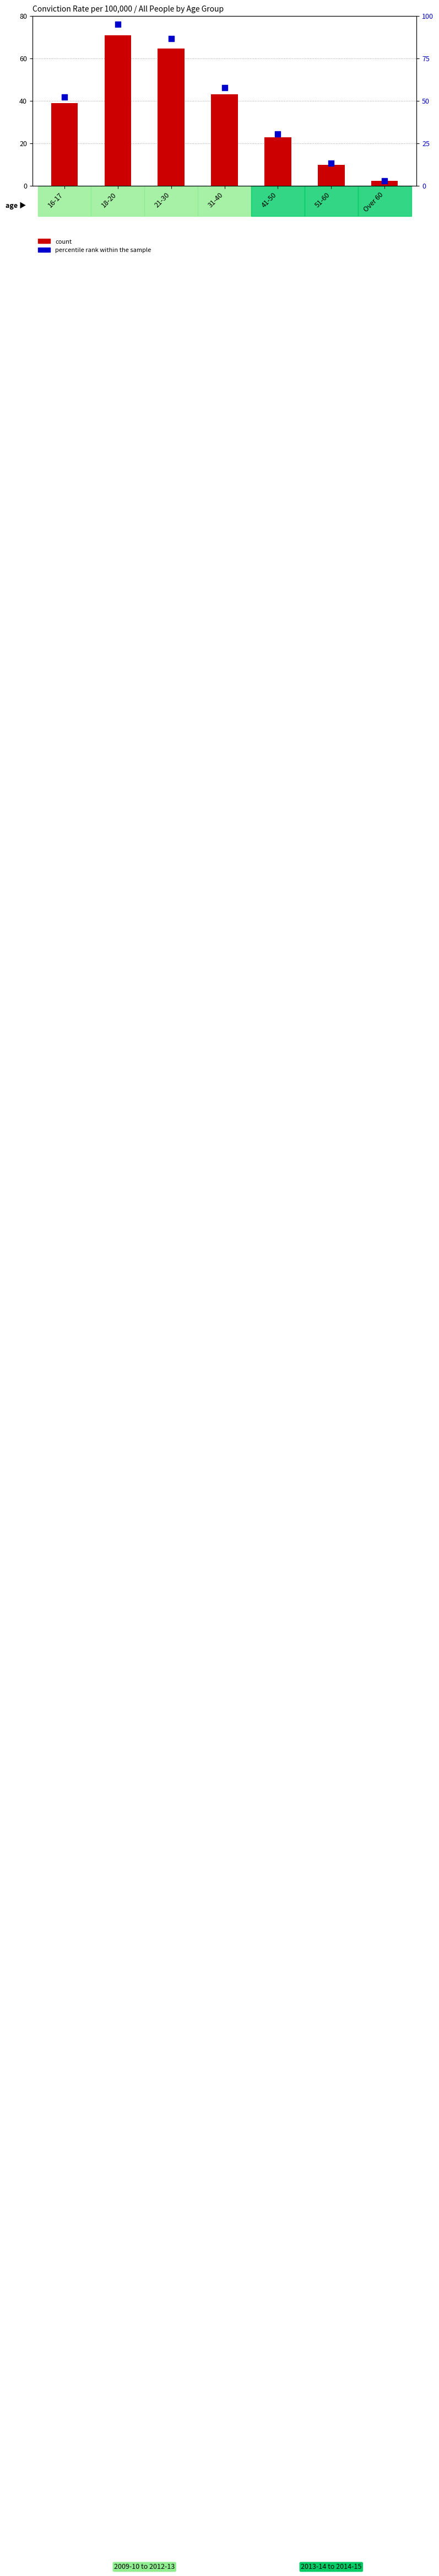

What is the minimum value shown in the chart?

2.2